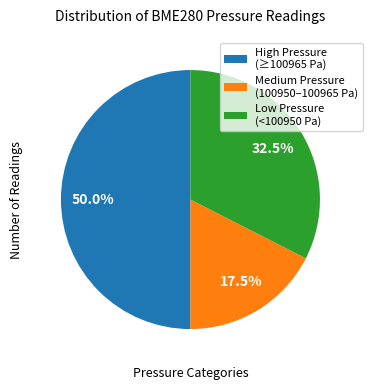

What portion of the pie excludes Medium Pressure (100950–100965 Pa)?

82.5%